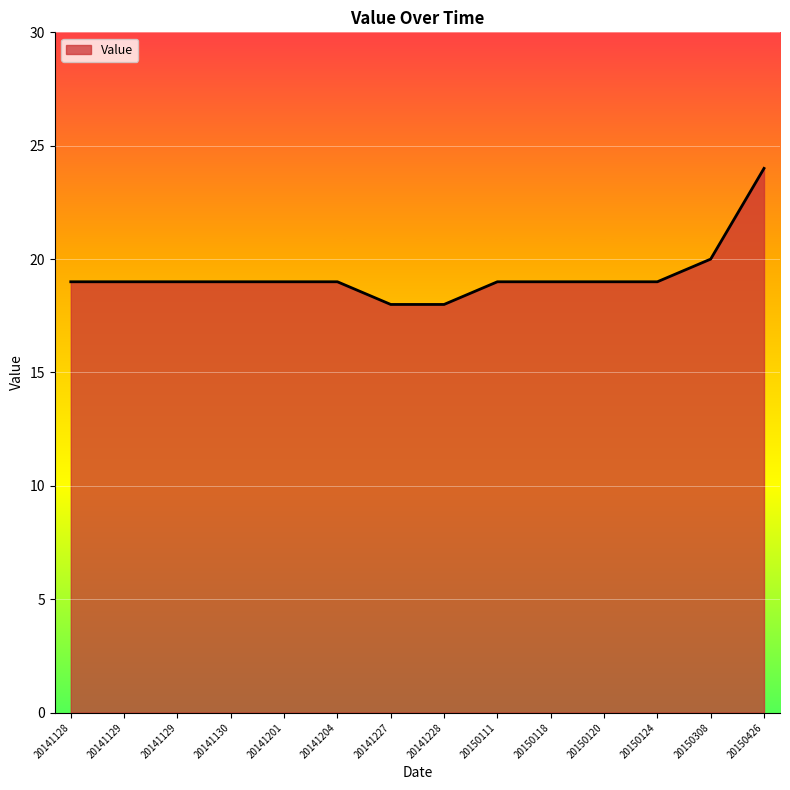

What is the maximum value shown in the chart?

24